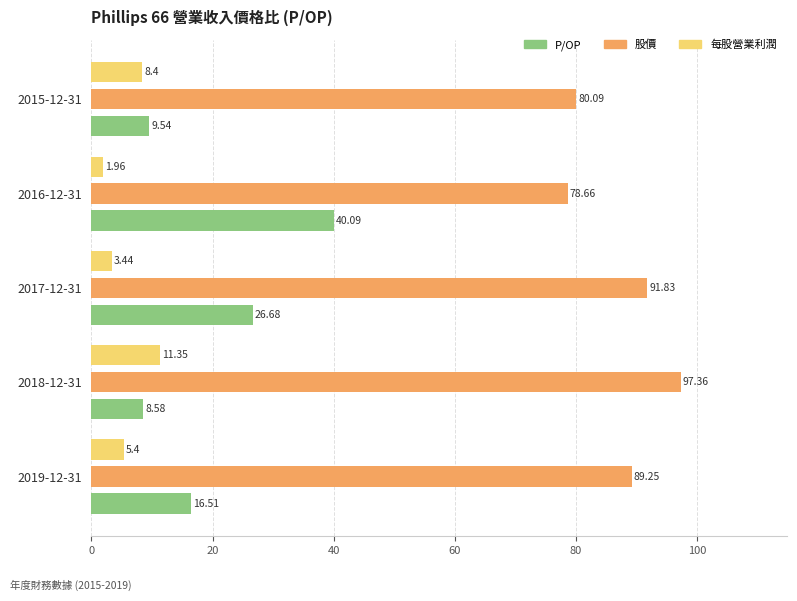

What is the maximum value shown in the chart?

97.4